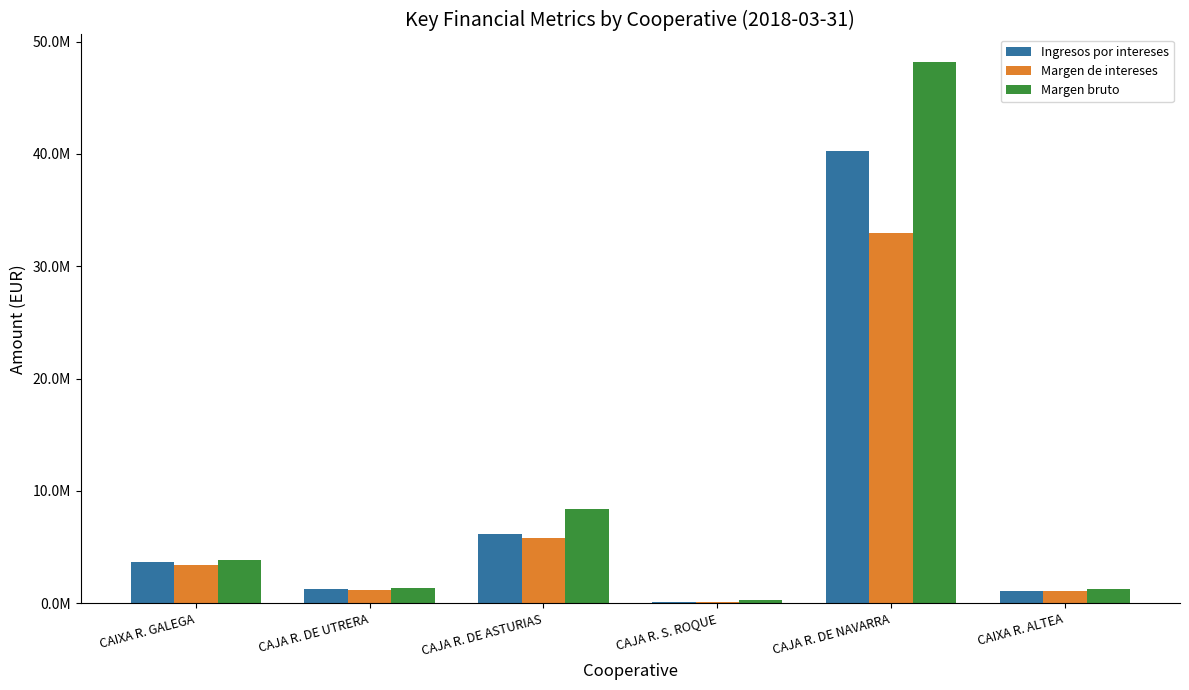

Which series has the largest total across all categories?

Margen bruto